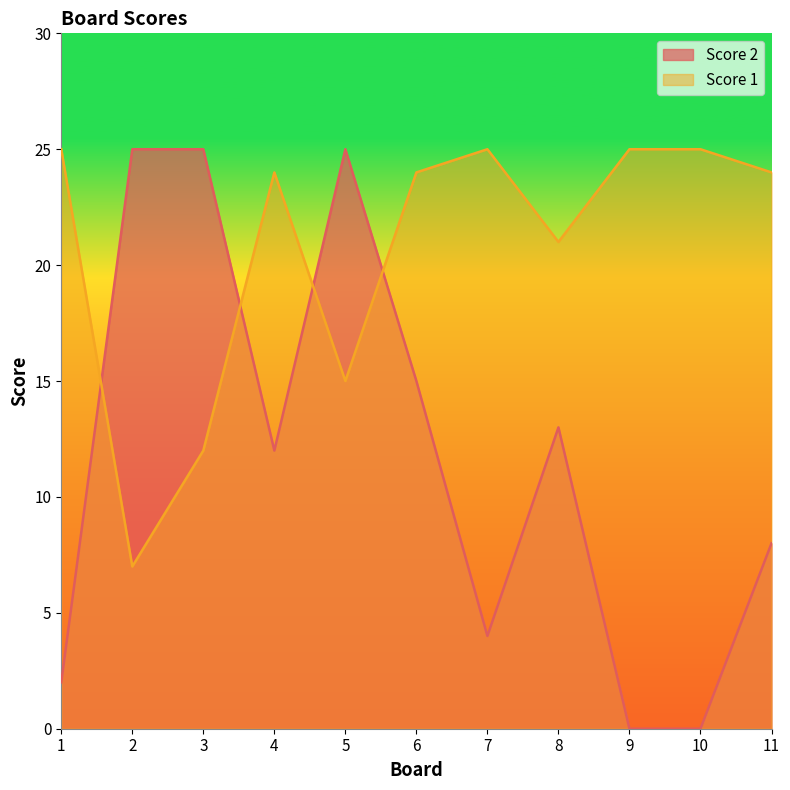

How many interior local peaks does the Score 2 series have?

2